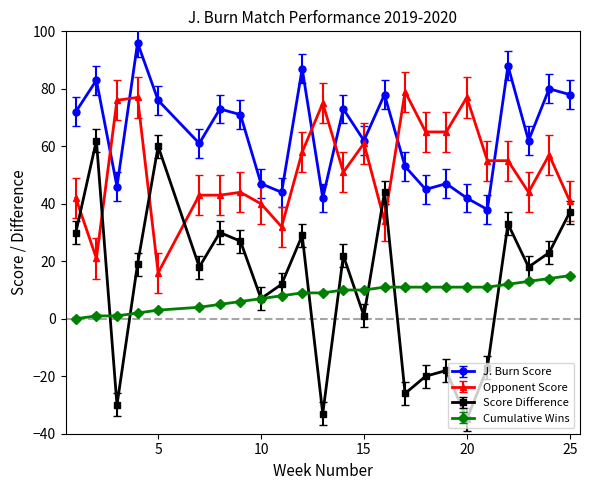

What is the lowest value of the Score Difference series?

-35